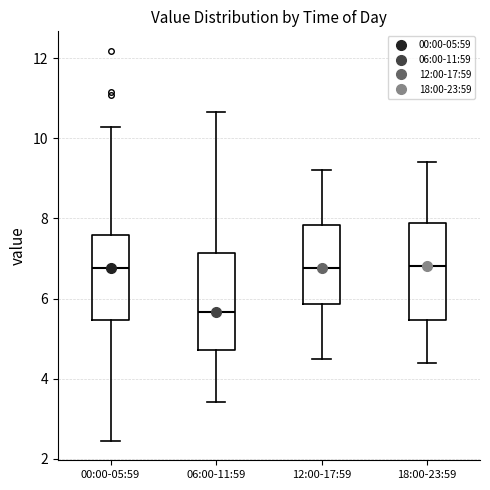

Reading left to right, transcribe this box plot: for each box, give where its median line is, the range the box spans, and where its two whiskers end, as read against the y-axis. The values are not printed on the chart, so give them approximately, as read against the axis.

00:00-05:59: median 6.8, box 5.4 to 7.6, whiskers 2.4 to 10.2
06:00-11:59: median 5.6, box 4.8 to 7.2, whiskers 3.4 to 10.6
12:00-17:59: median 6.8, box 5.8 to 7.8, whiskers 4.6 to 9.2
18:00-23:59: median 6.8, box 5.4 to 7.8, whiskers 4.4 to 9.4